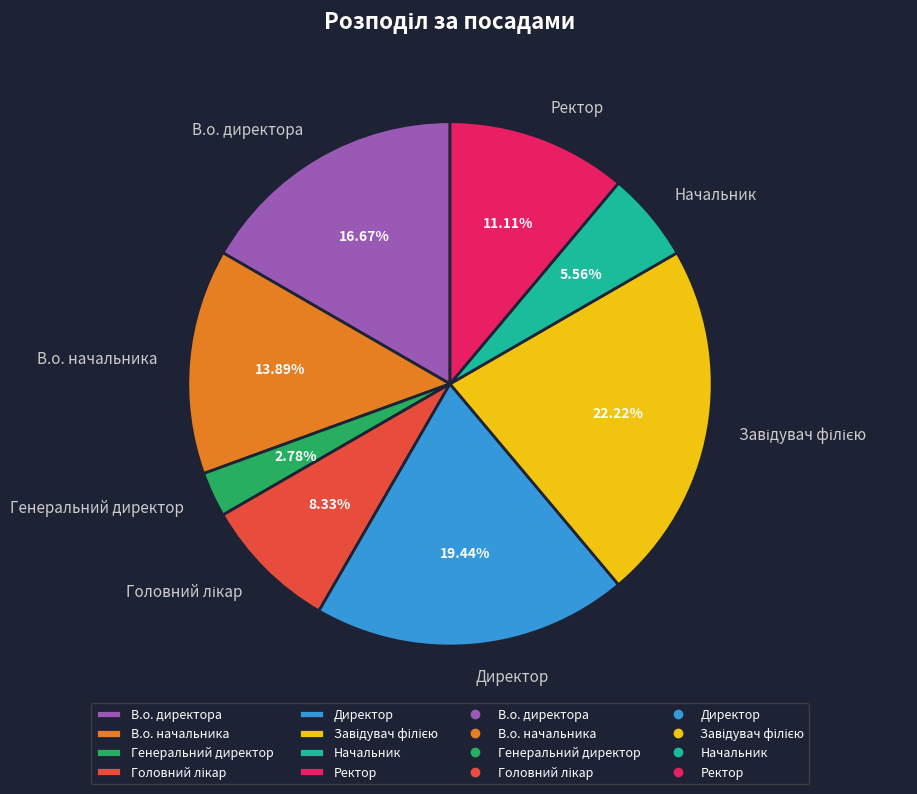

Combined, do В.о. начальника and Ректор account for over 50%?

No